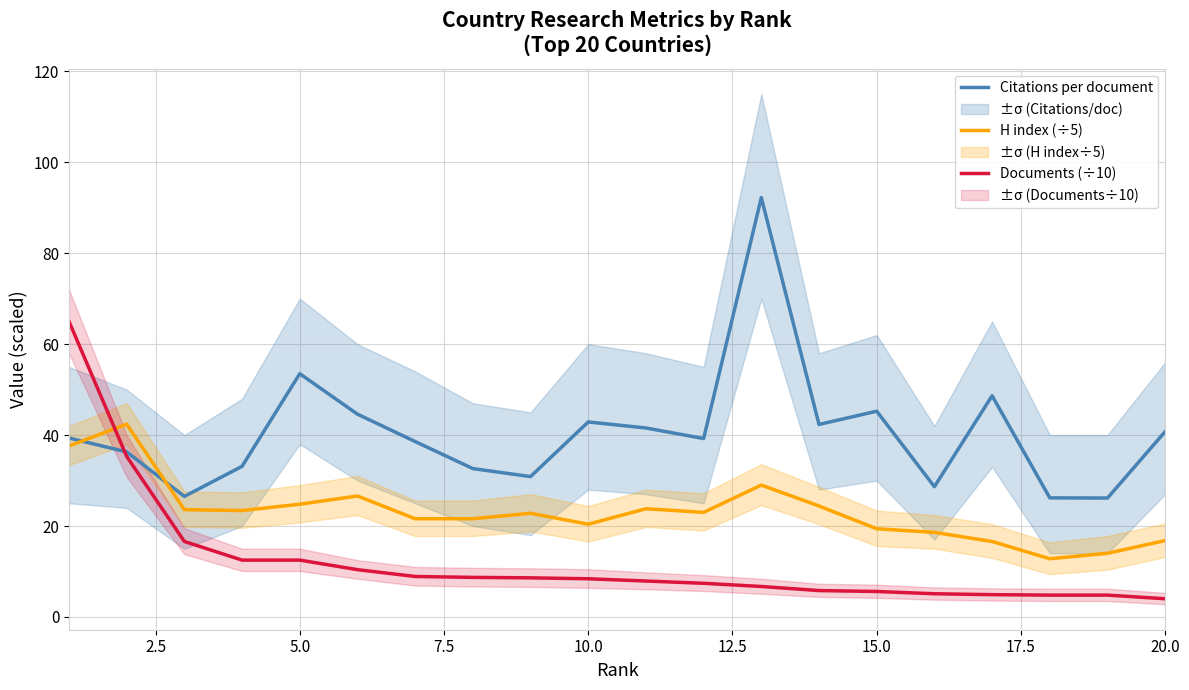

What is the maximum value for Citations per document?

92.2